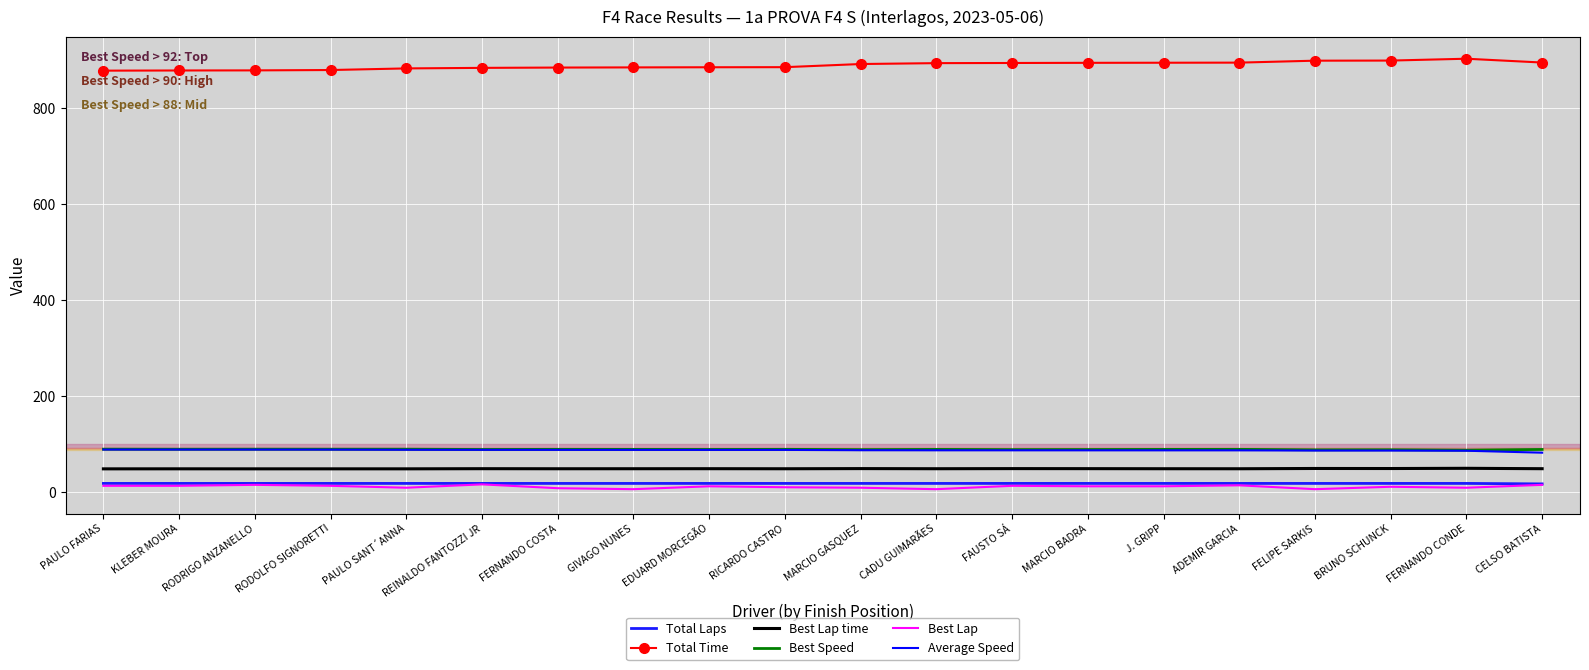

Count the number of data series in this chart.

6